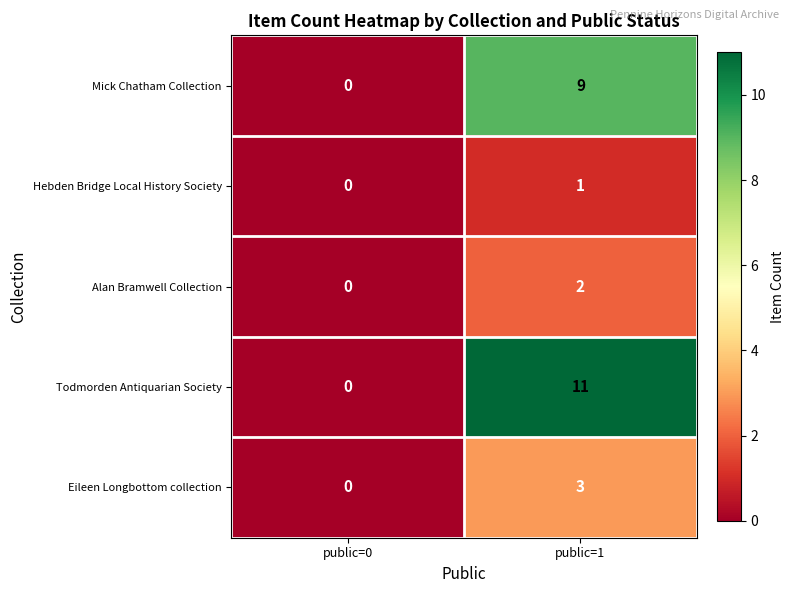

The value of Eileen Longbottom collection at public=0 is 0. True or false?

True